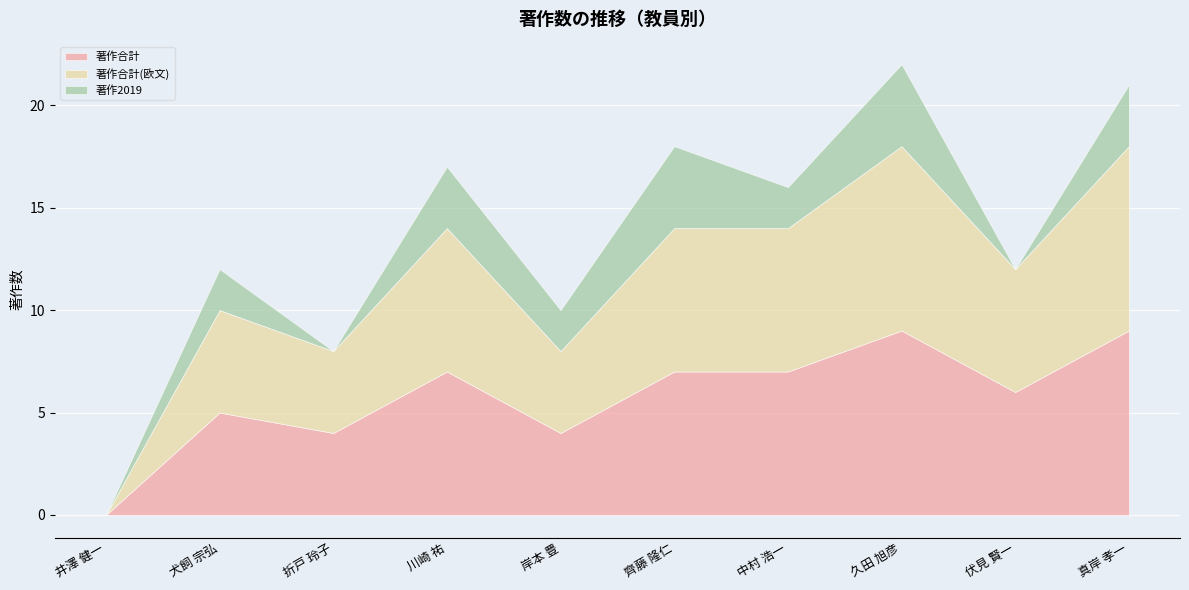

Which category has the lowest value in the 著作合計(欧文) series?

井澤 健一